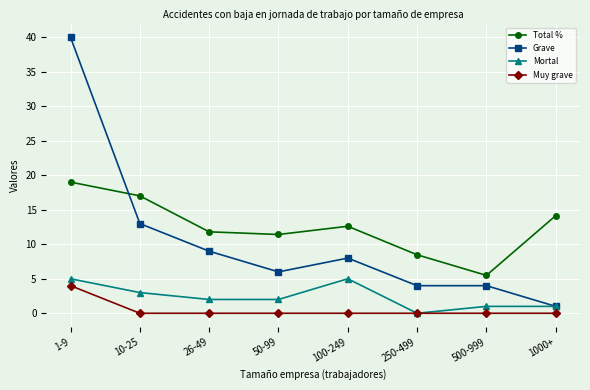

What are all the series names shown in the legend?

Total %, Grave, Mortal, Muy grave